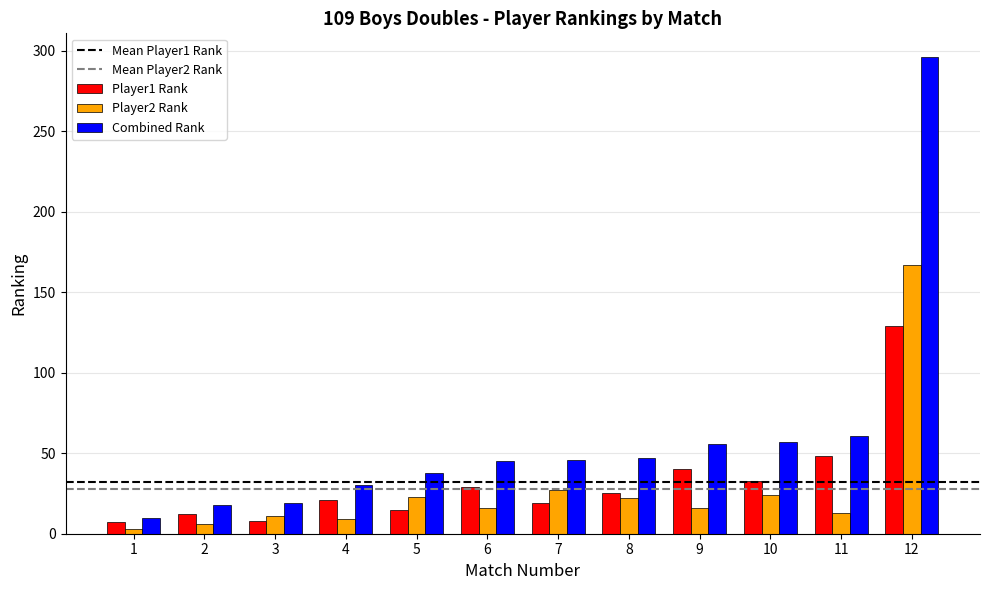

How many categories are shown in the chart?

12